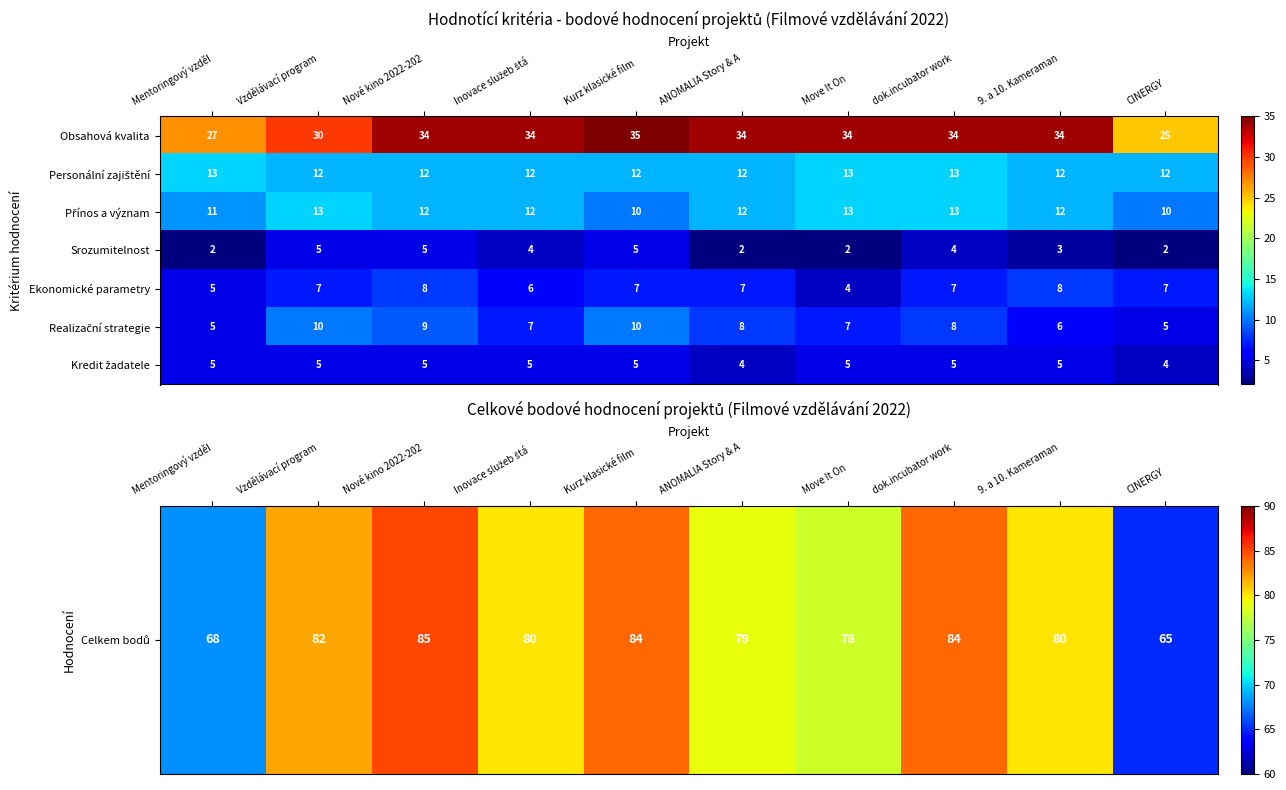

What is the approximate value of Obsahová kvalita at CINERGY?

25